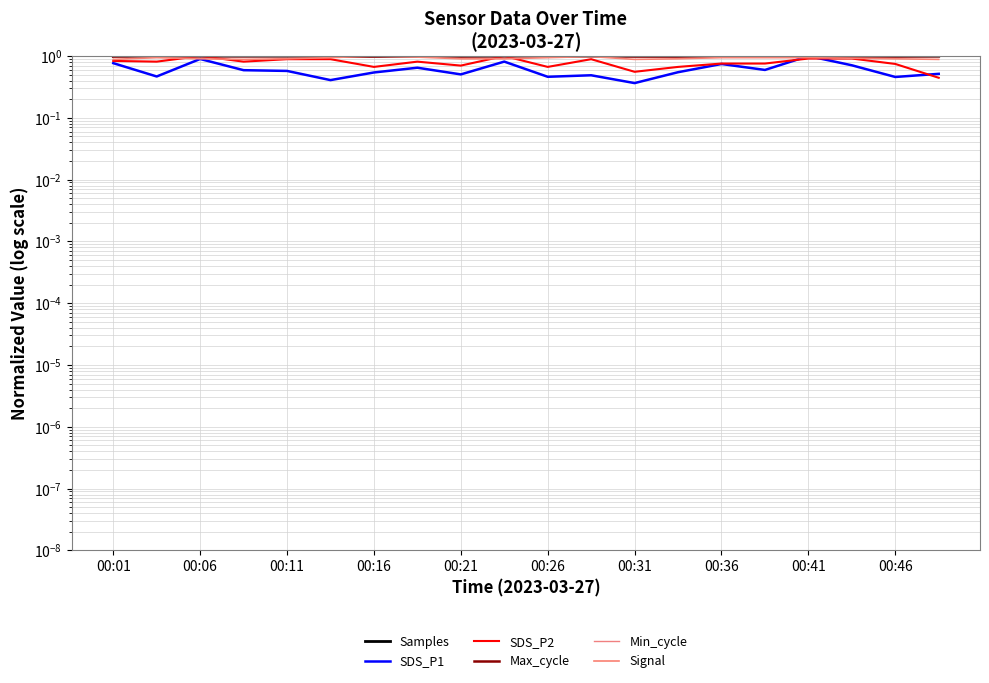

How many lines are shown in the chart?

6